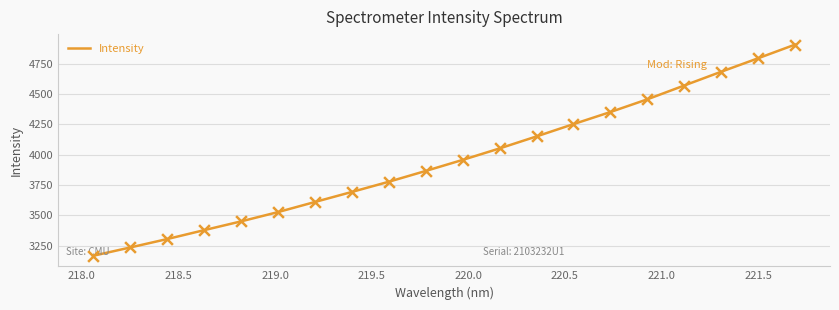

What is the minimum value shown in the chart?

3166.0